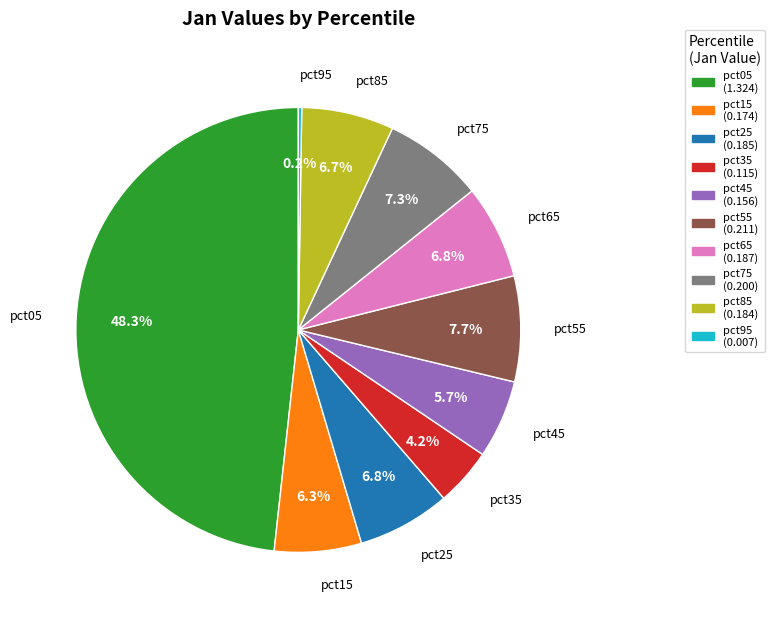

What portion of the pie excludes pct35?

95.8%